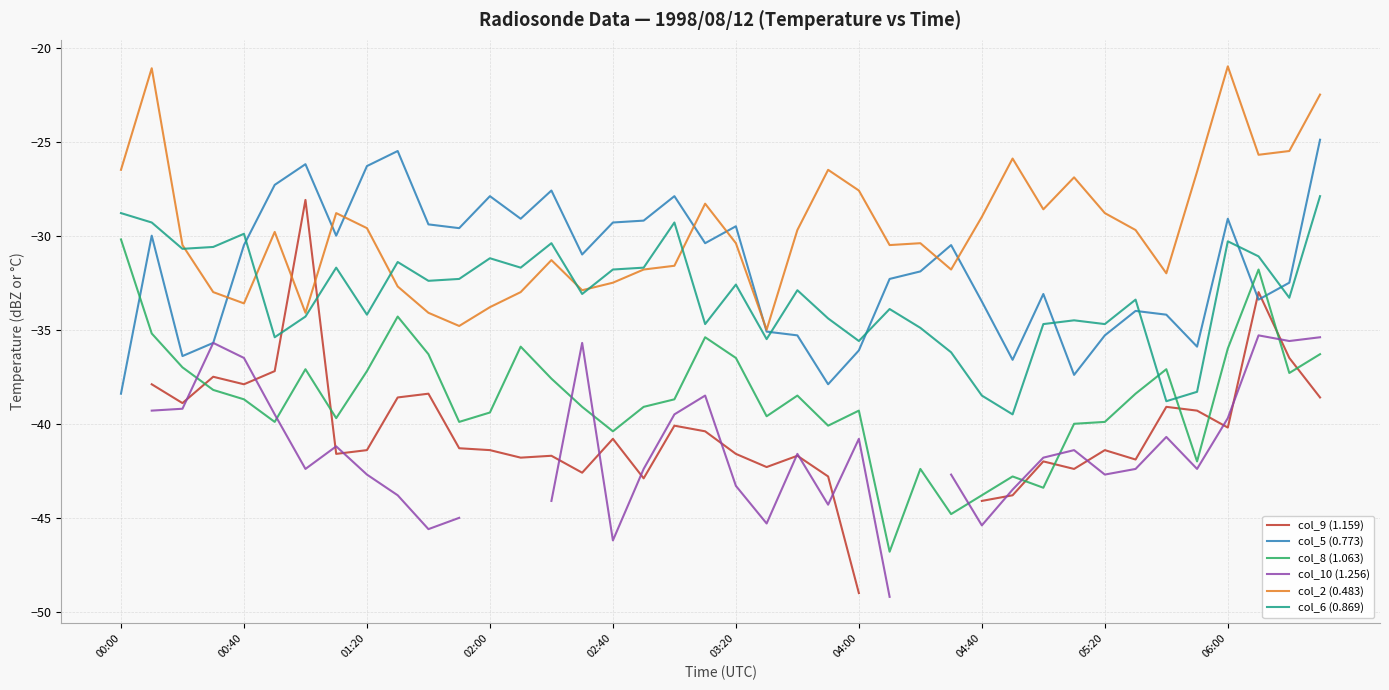

How many times do col_6 (0.869) and col_5 (0.773) cross each other?

7